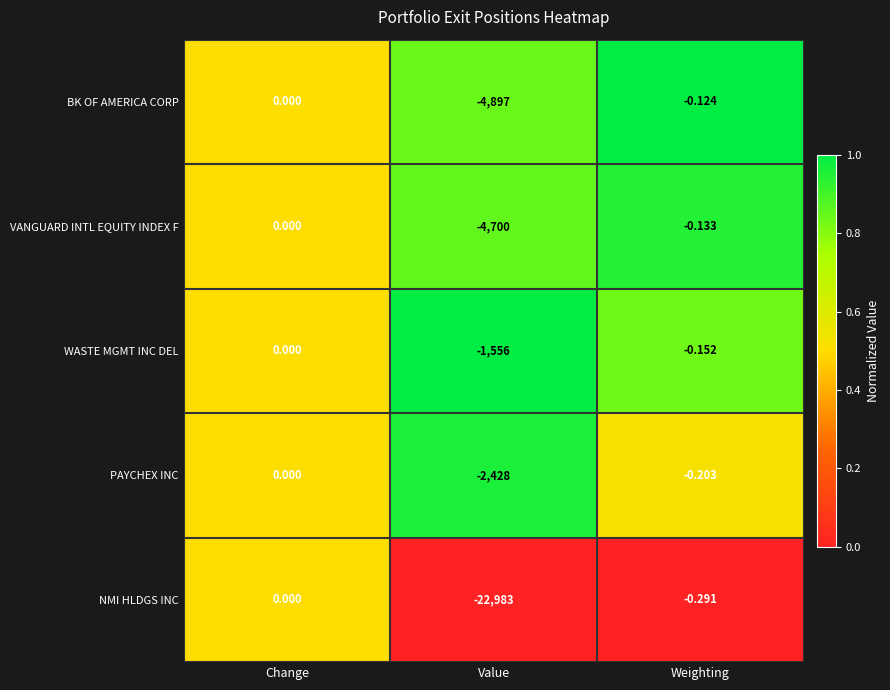

At which category is the sum across all series the highest?

Change